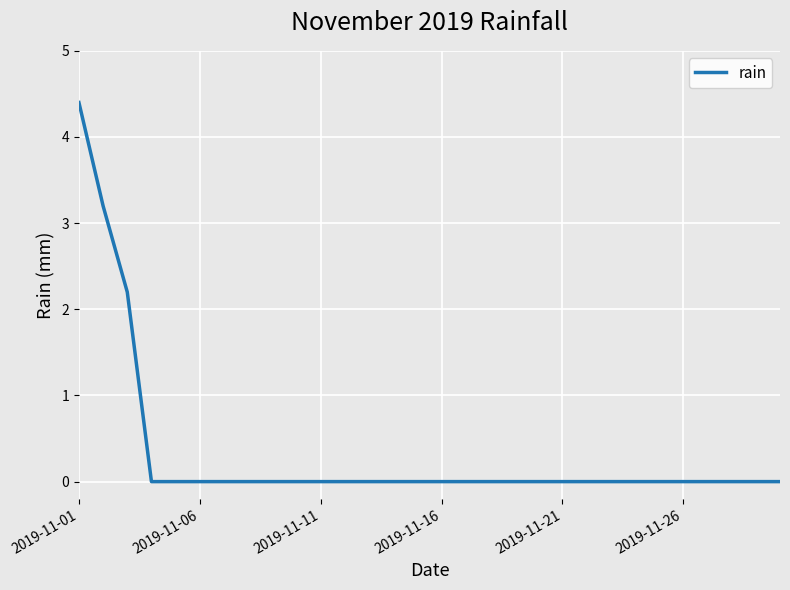

What is the difference between the maximum and minimum values?

4.4